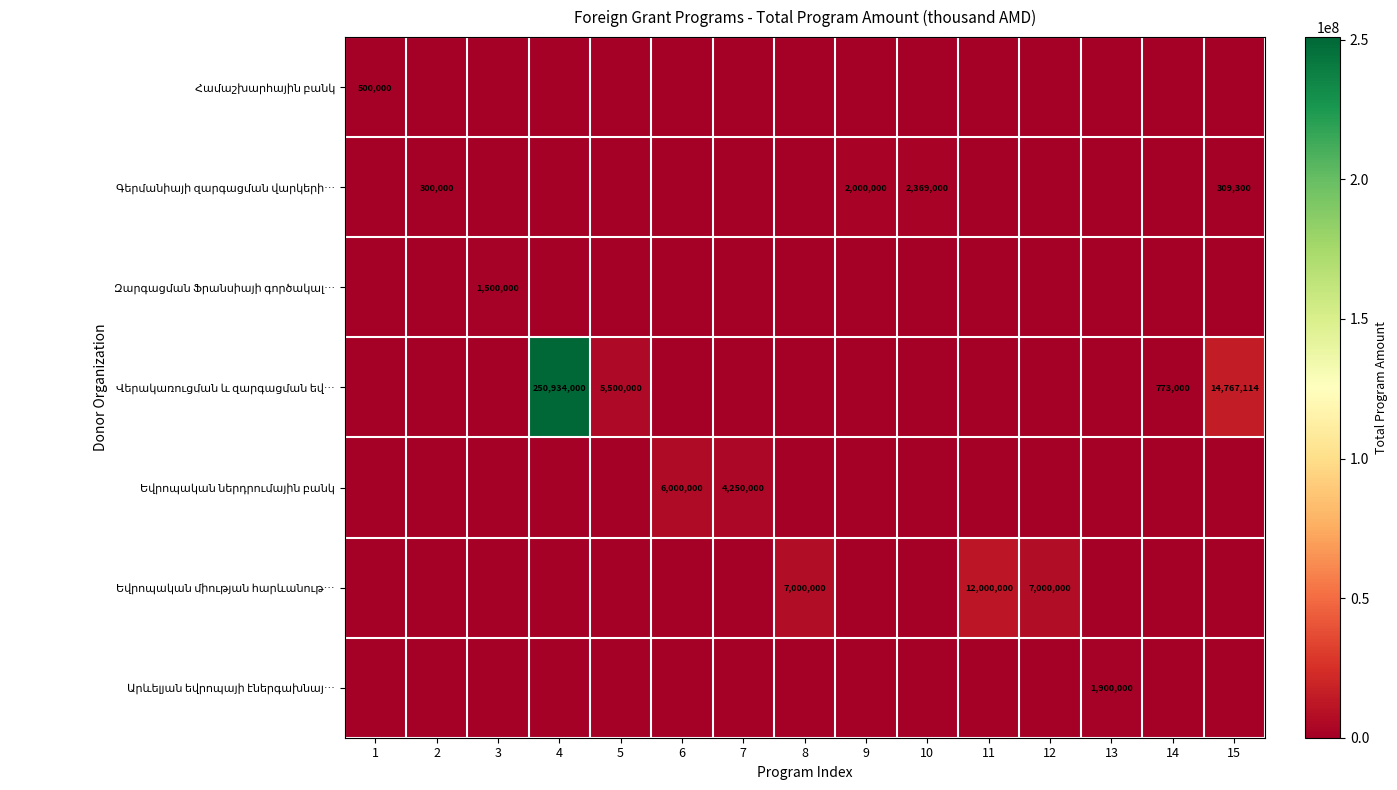

At 6, list the series in order from smallest to largest.

Համաշխարհային բանկ, Գերմանիայի զարգացման վարկերի…, Զարգացման Ֆրանսիայի գործակալ…, Վերակառուցման և զարգացման եվ…, Եվրոպական միության հարևանութ…, Արևելյան եվրոպայի էներգախնայ…, Եվրոպական ներդրումային բանկ